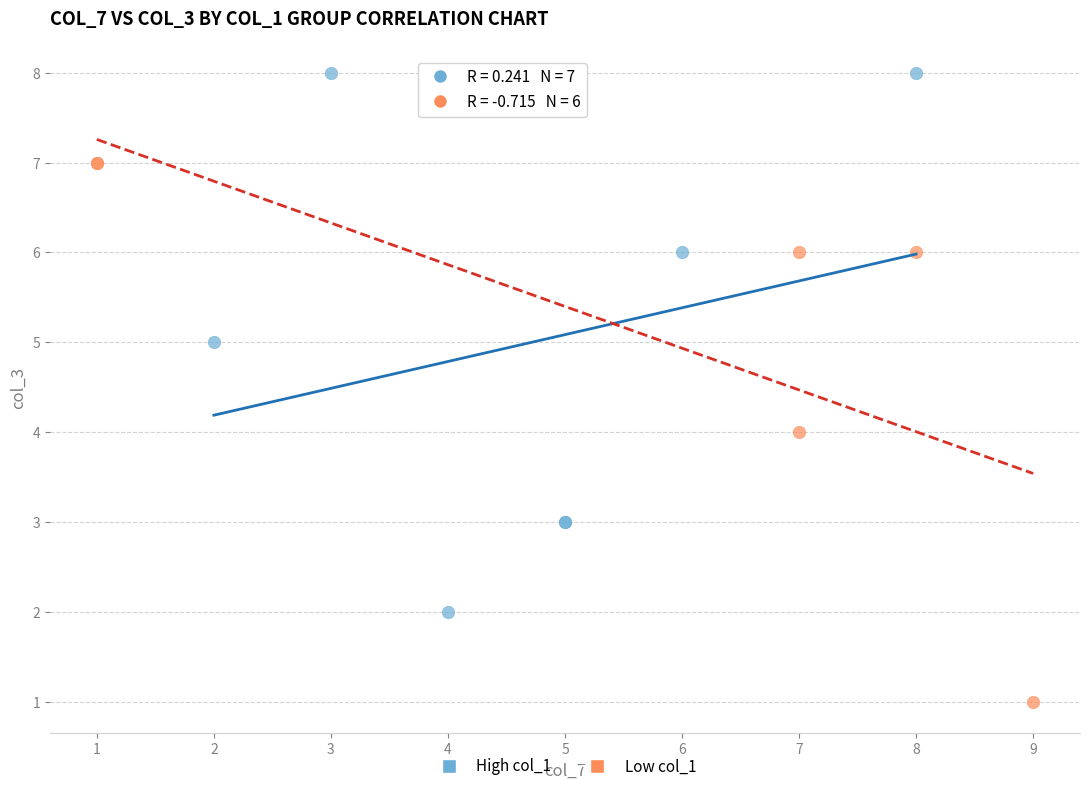

Which series reaches the maximum Y coordinate?

High col_1